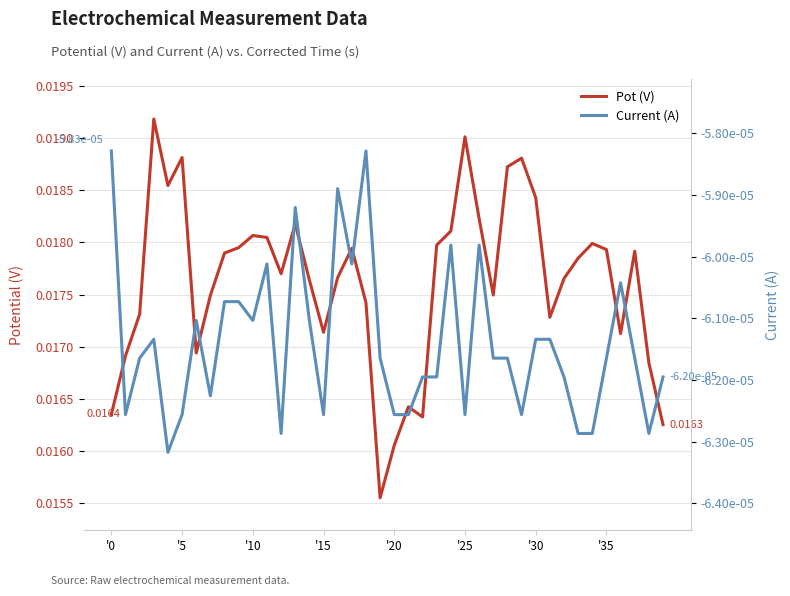

What is the label of the 13th point from the right?

27